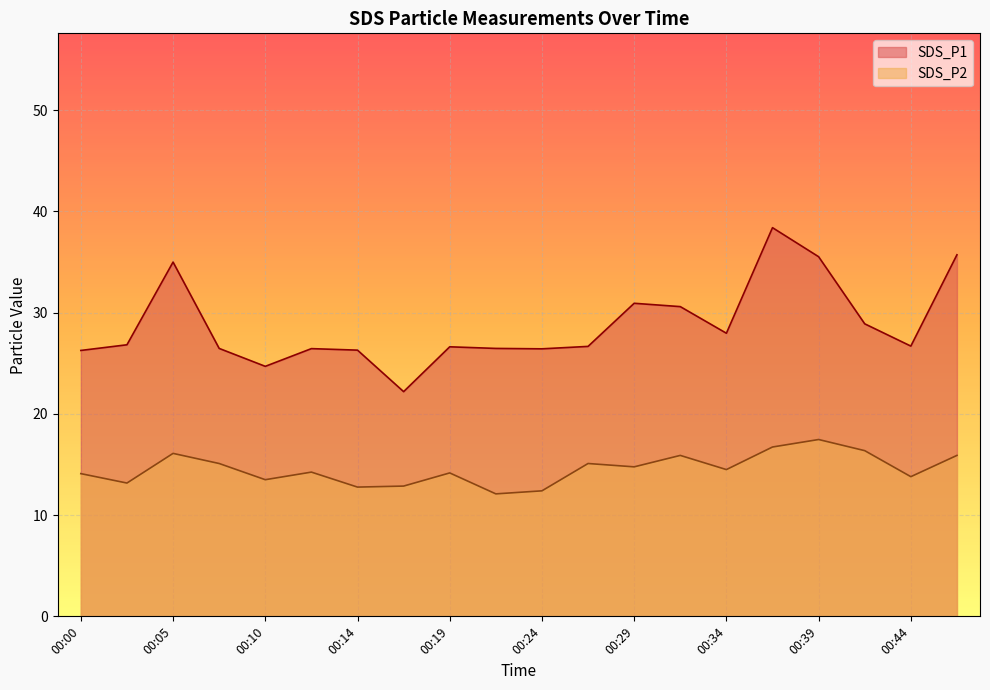

True or false: SDS_P2 and SDS_P1 cross at least once.

False